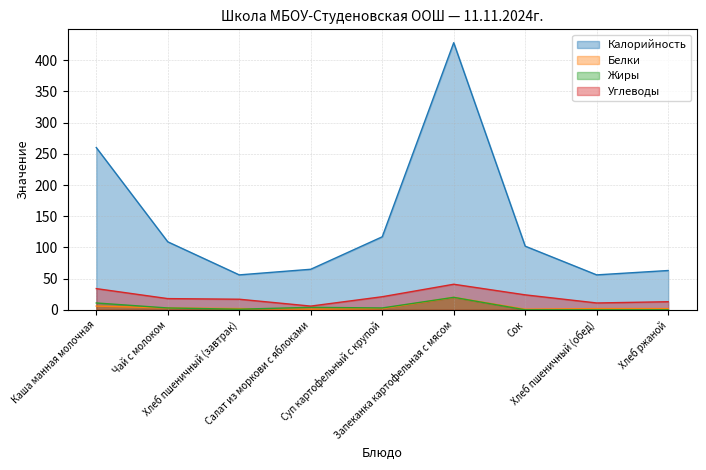

How many lines are shown in the chart?

4